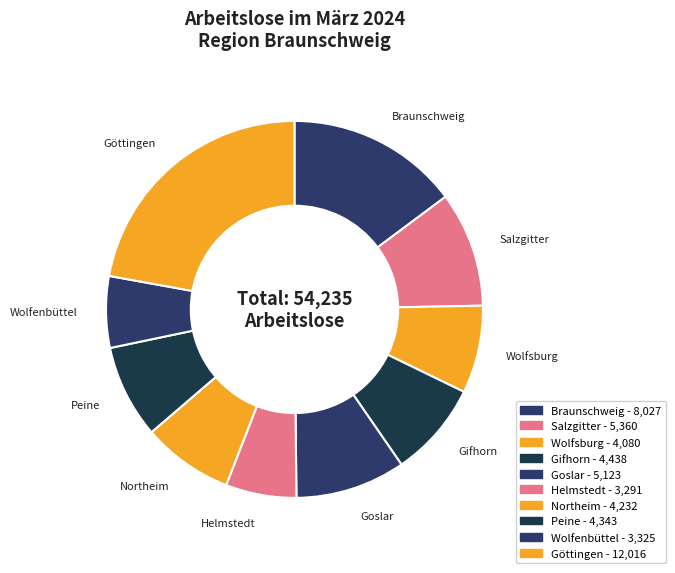

Is it true that Helmstedt is 6% of the pie?

True